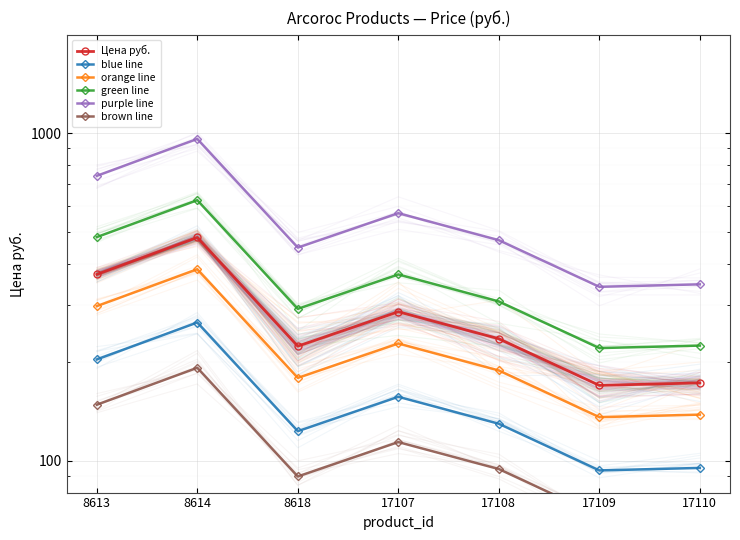

What is the difference between the maximum and minimum values in the purple line series?

622.0